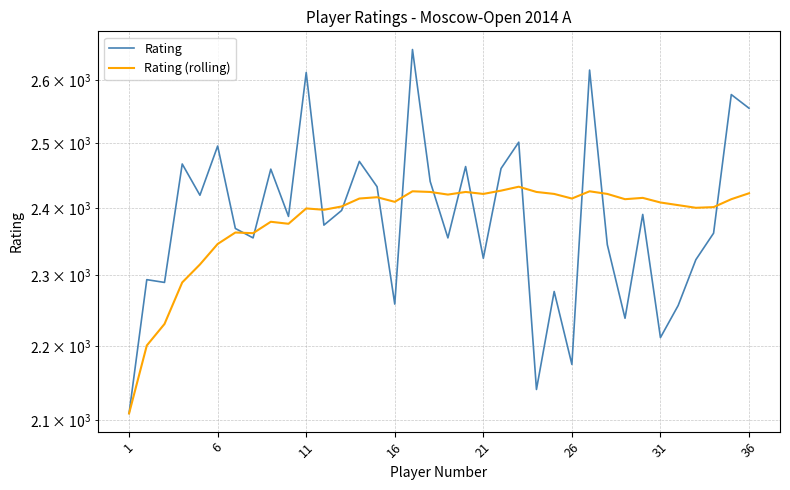

Read the Rating (rolling) value at 32.

2400